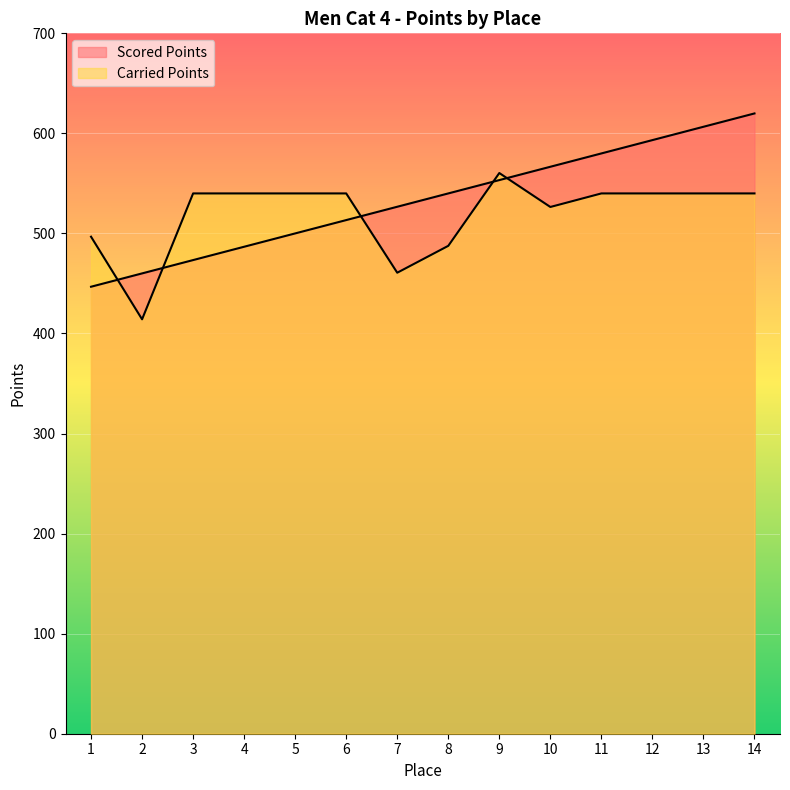

At how many categories does at least one series exceed 604?

2